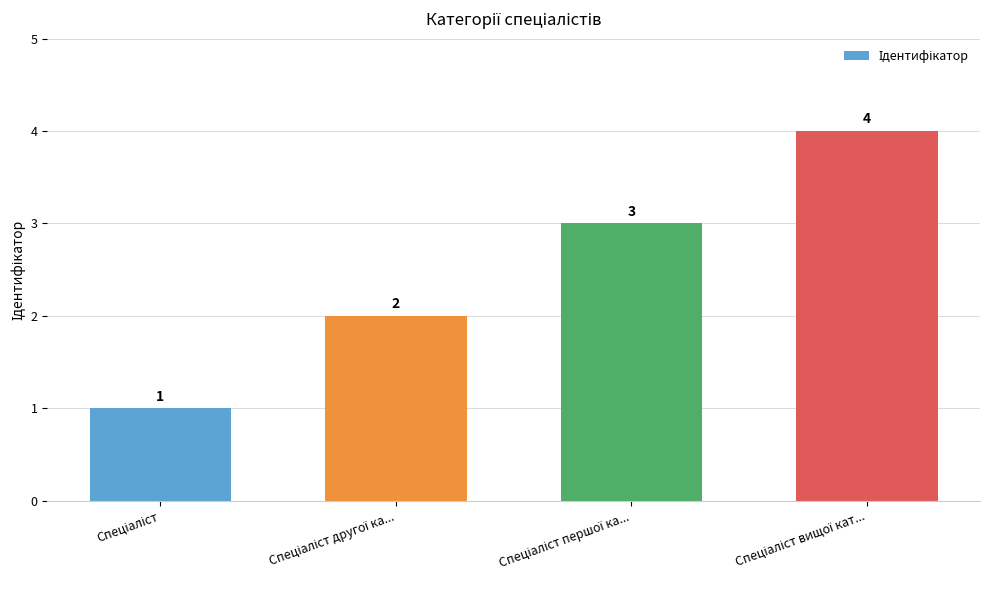

What is the value of the 1st bar from the left?

1